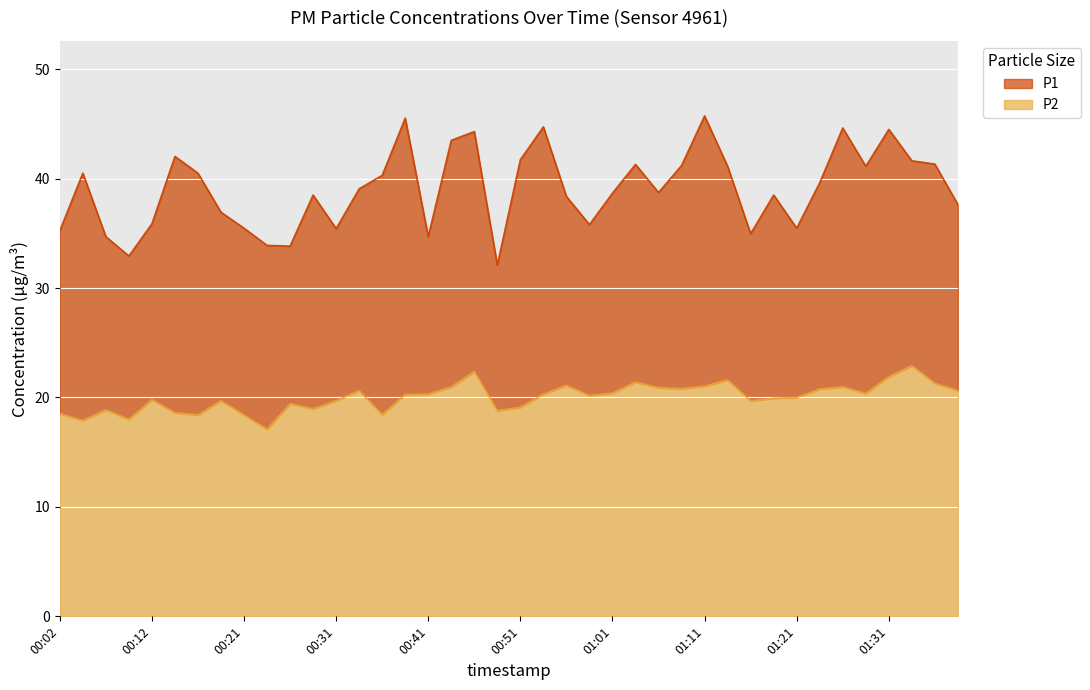

Rank the series at 00:49 from lowest to highest value.

P2, P1